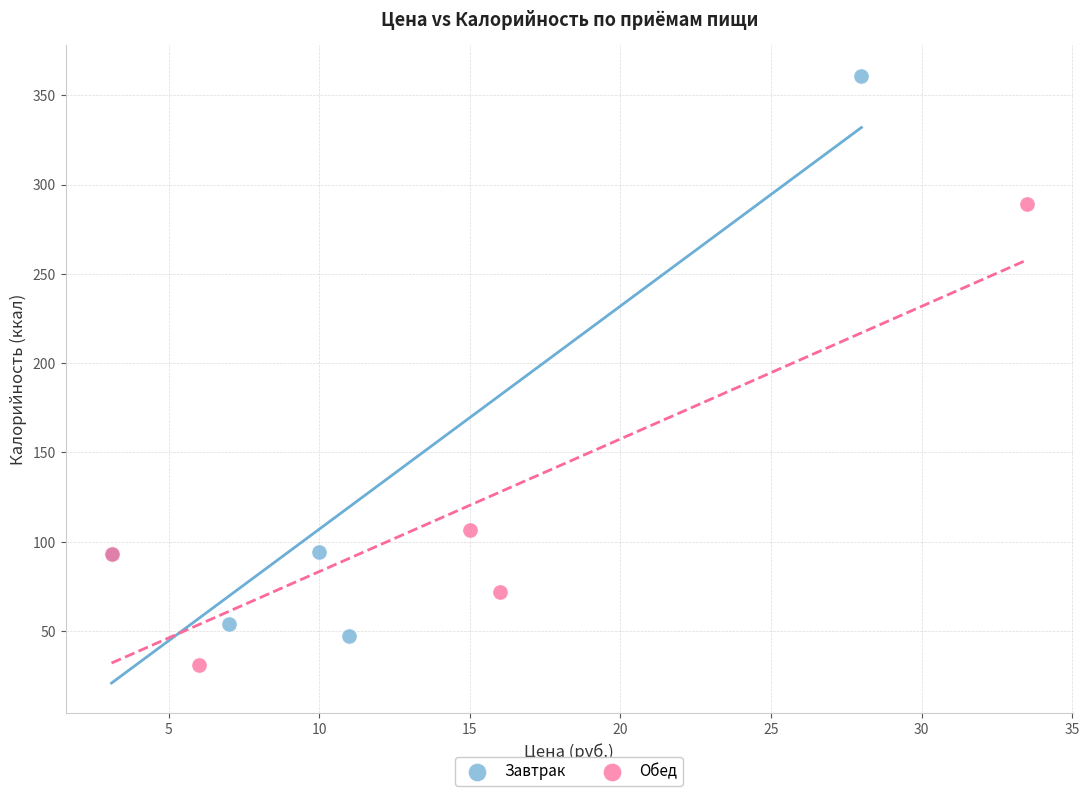

Which series reaches the maximum Y coordinate?

Завтрак